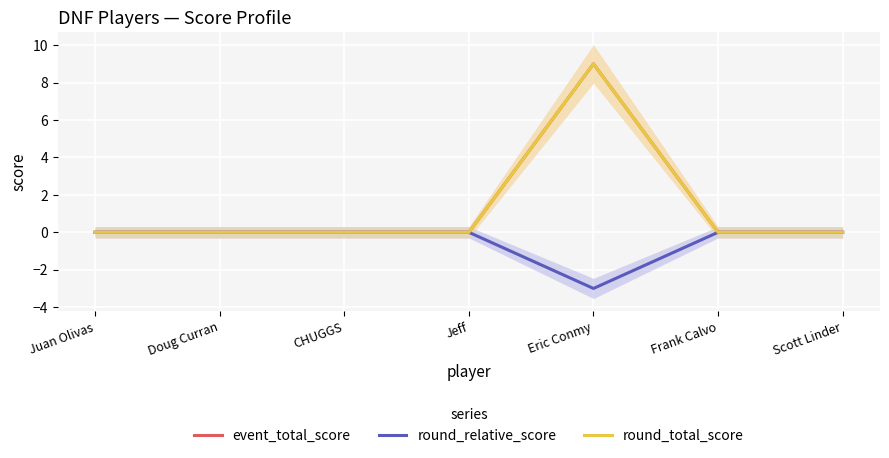

What is the label of the 6th point from the left?

Frank Calvo